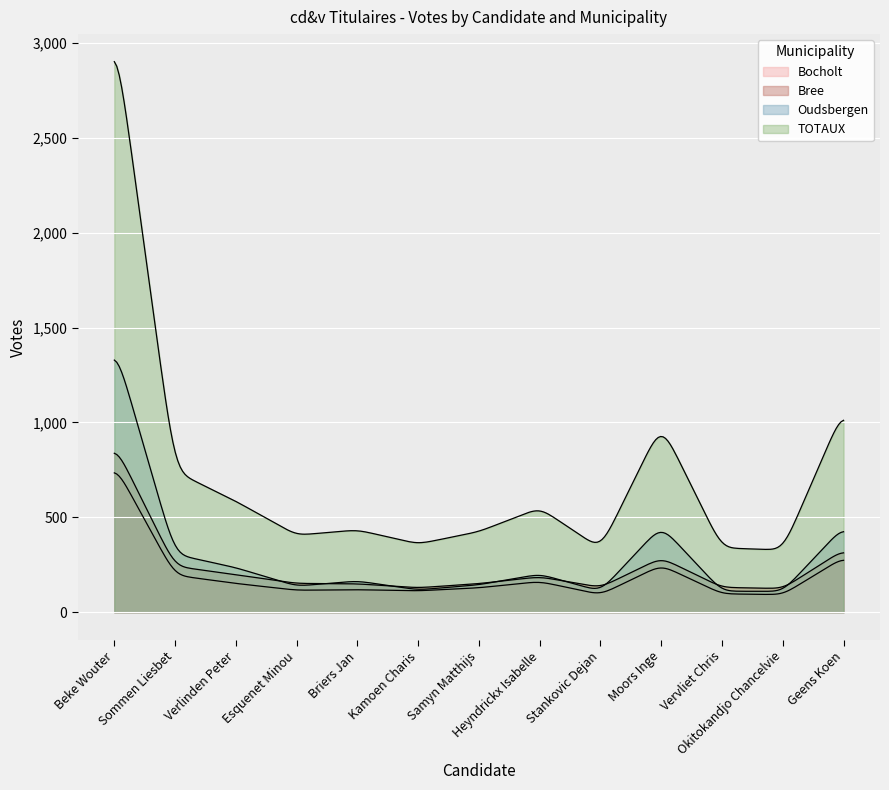

What is the difference between the Bree values at Geens Koen and Moors Inge?

42